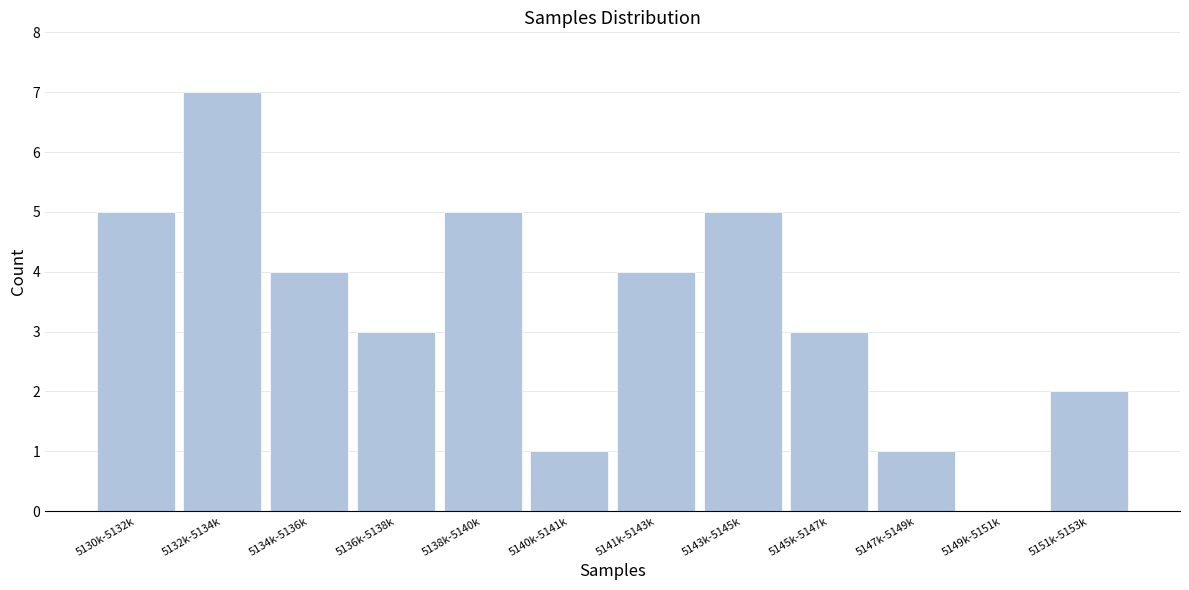

Reading right to left, extract all data points from this chart.

5151k-5153k=2	5149k-5151k=0	5147k-5149k=1	5145k-5147k=3	5143k-5145k=5	5141k-5143k=4	5140k-5141k=1	5138k-5140k=5	5136k-5138k=3	5134k-5136k=4	5132k-5134k=7	5130k-5132k=5